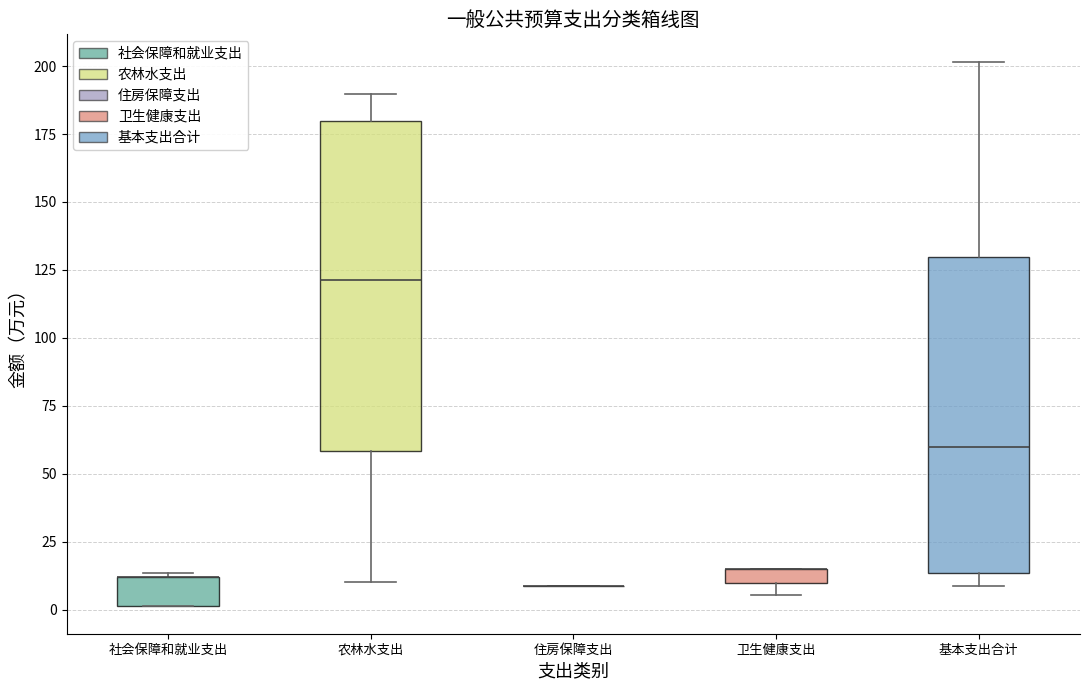

Where is the lower edge of the box for 卫生健康支出 on the y-axis? The values are not printed on the chart, so give them approximately, as read against the axis.

10